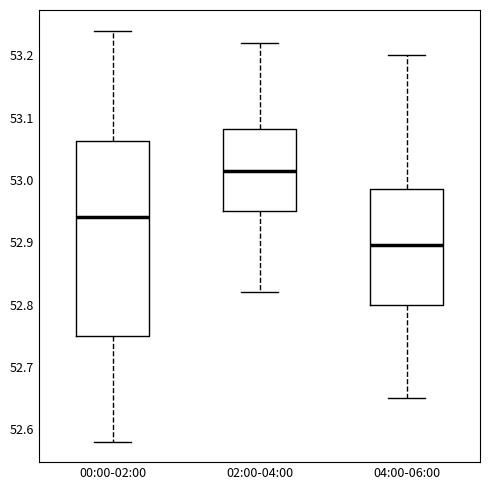

Where does the lower whisker of the box for 02:00-04:00 end on the y-axis? The values are not printed on the chart, so give them approximately, as read against the axis.

52.82